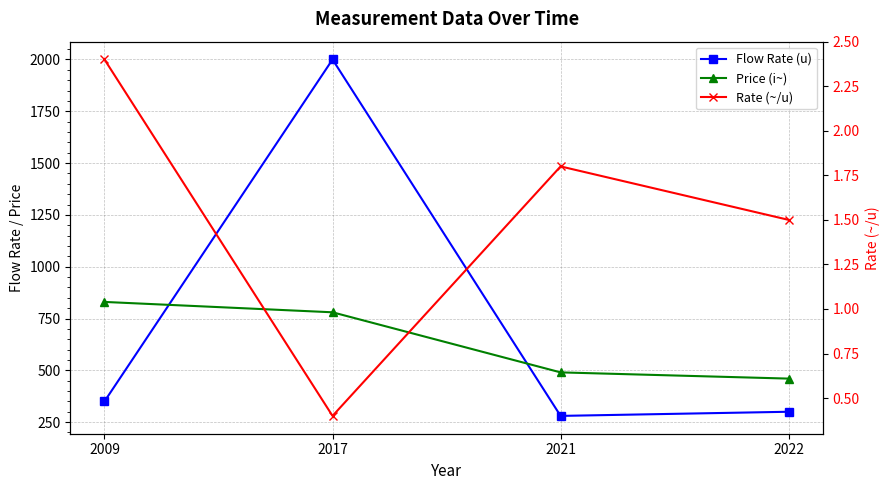

The Price (i~) series shows 460.0 at 2022. True or false?

True